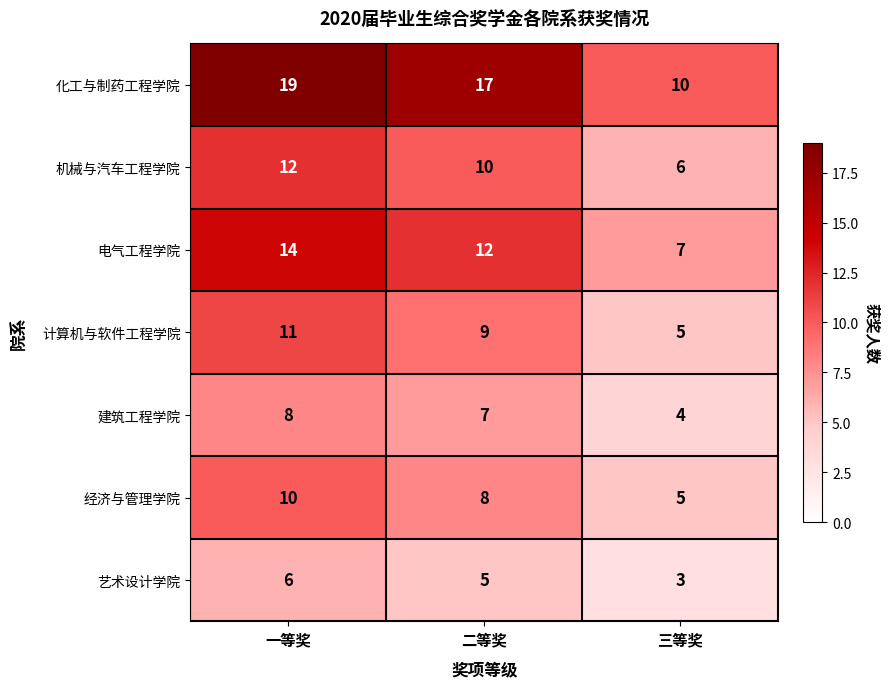

What is the spread (max minus min) of values at 二等奖?

12